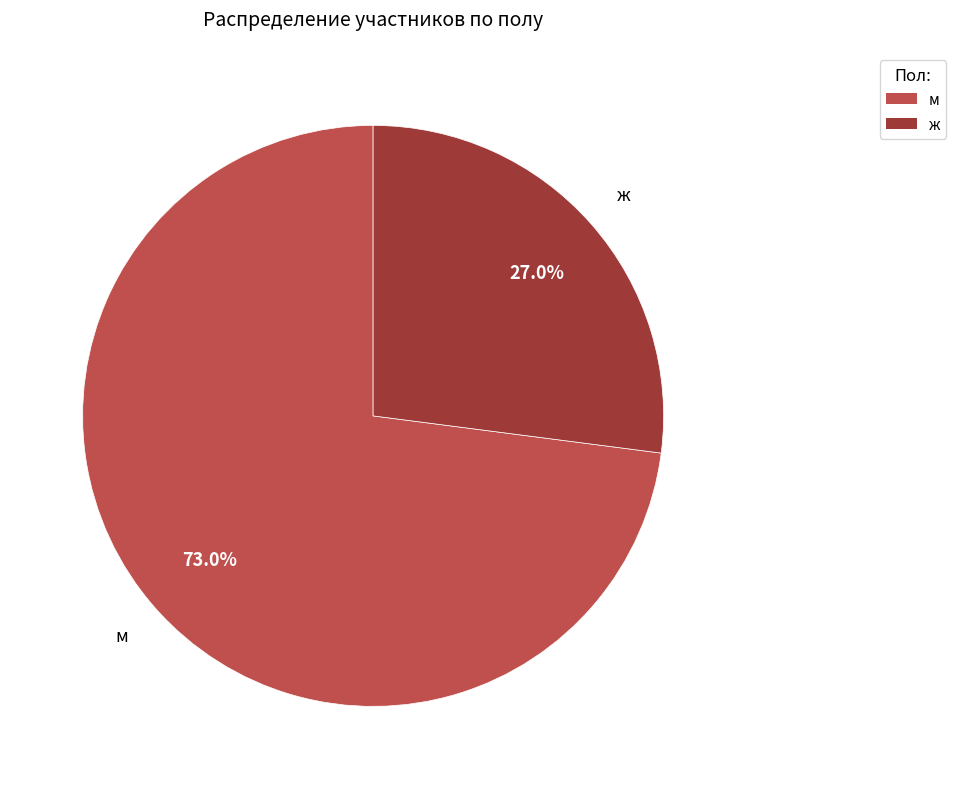

What is the ratio of the value at ж to the value at м?

0.4